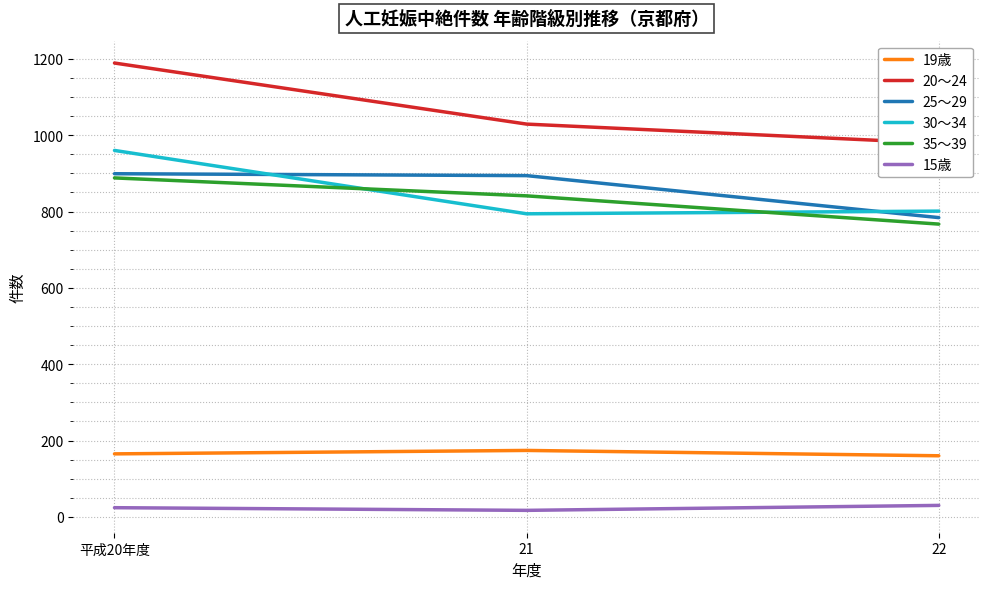

Rank the categories by 20～24 value from highest to lowest.

平成20年度, 21, 22